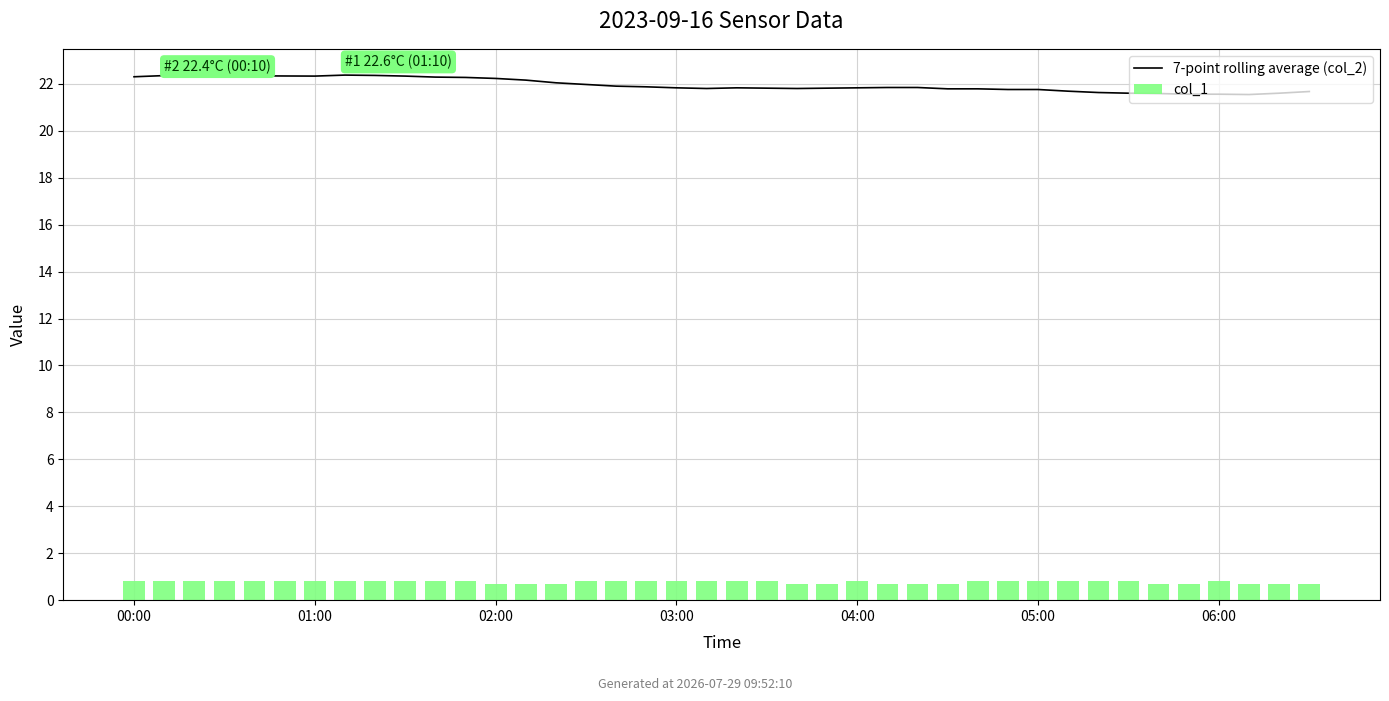

Between 34 and 15, which is larger?

15